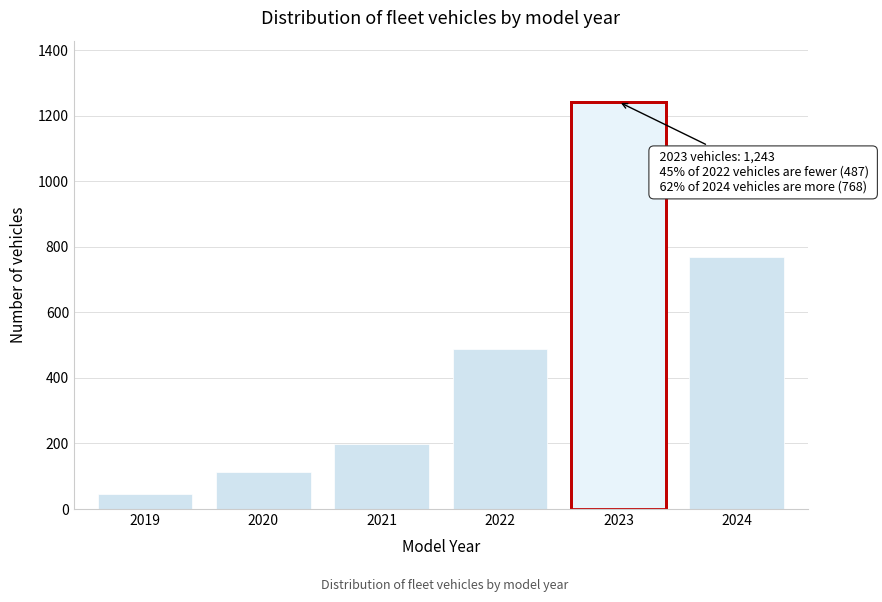

Reading left to right, what are all the values shown in this chart?

45	112	198	487	1243	768